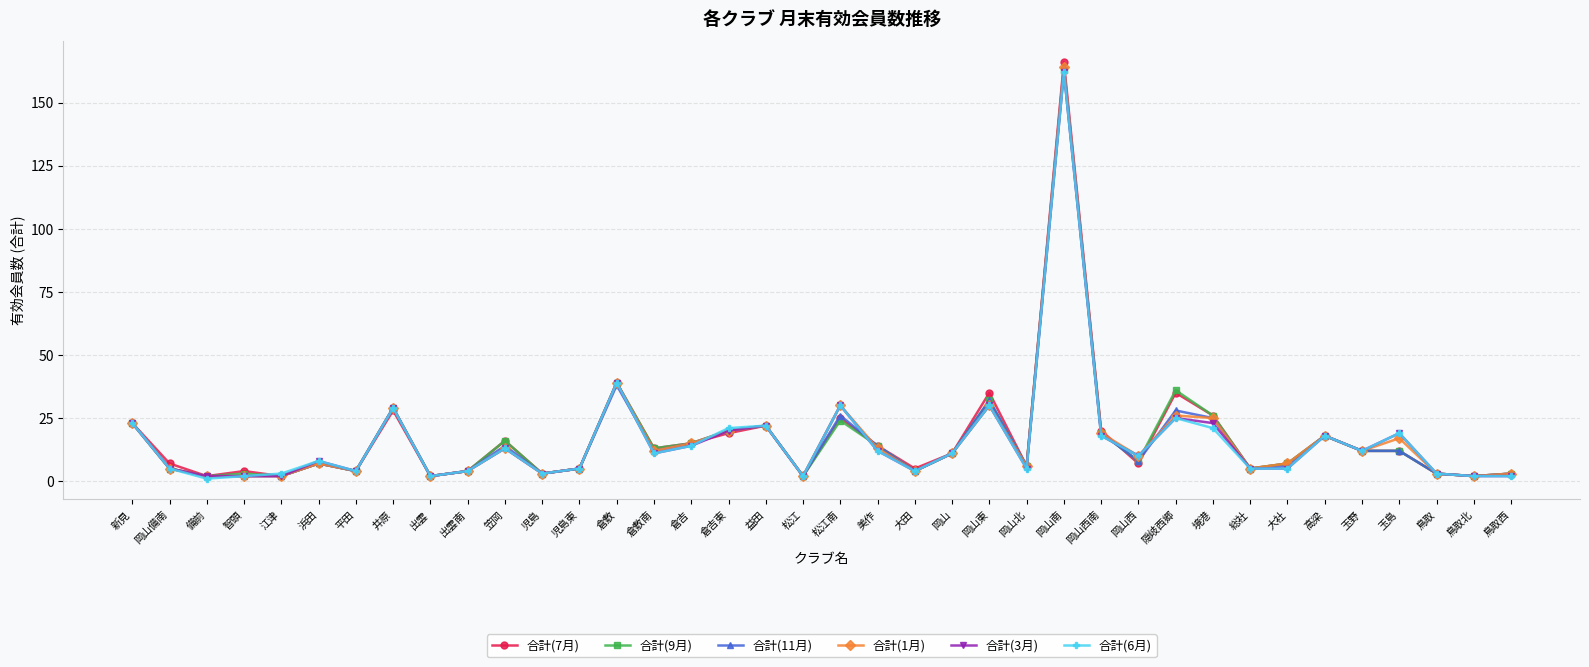

What is the label of the 5th point from the right?

玉野